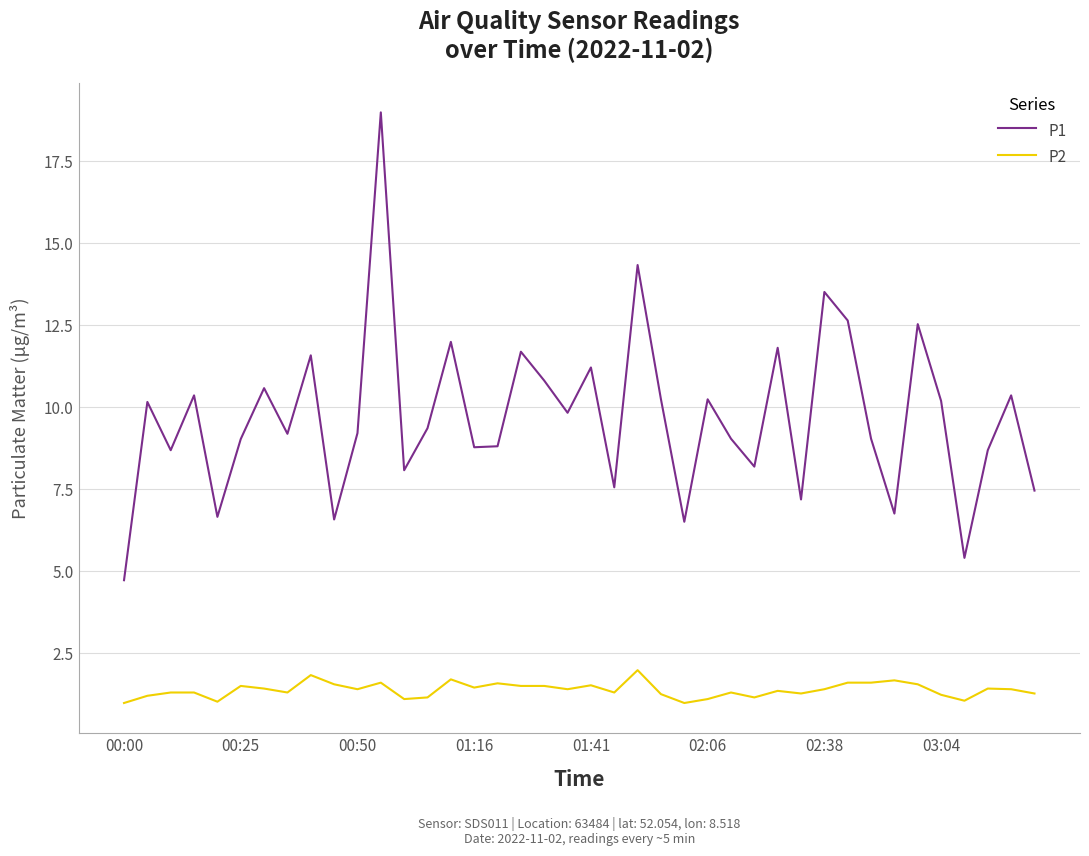

What is the difference between the maximum and minimum values in the P2 series?

1.0